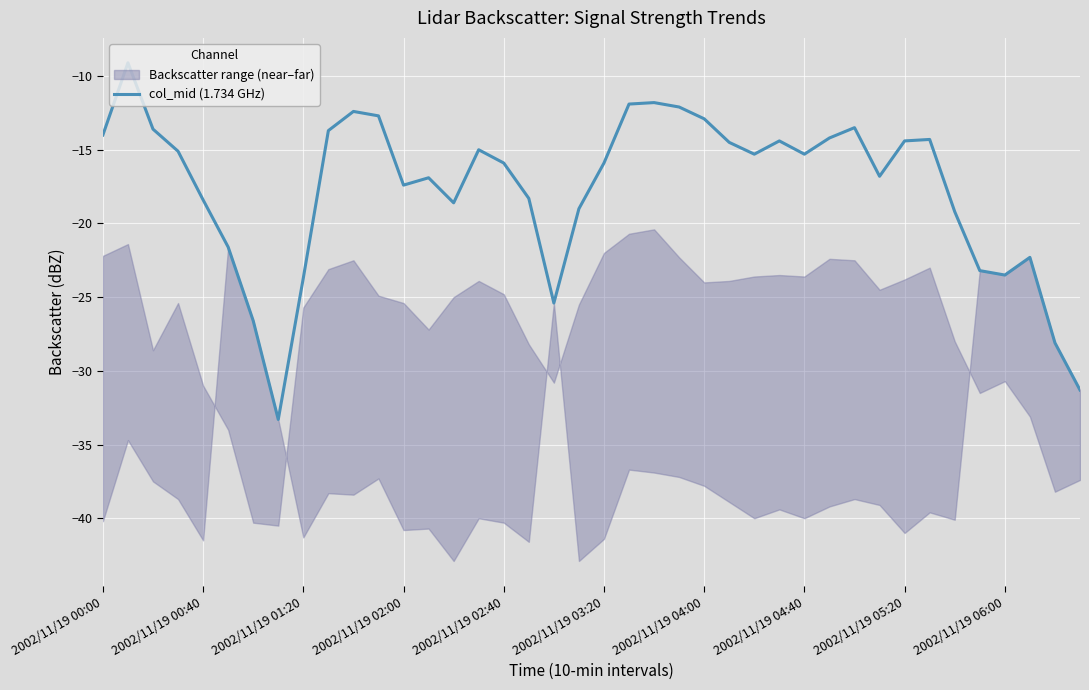

What is the maximum value for col_mid (1.734 GHz)?

-9.1